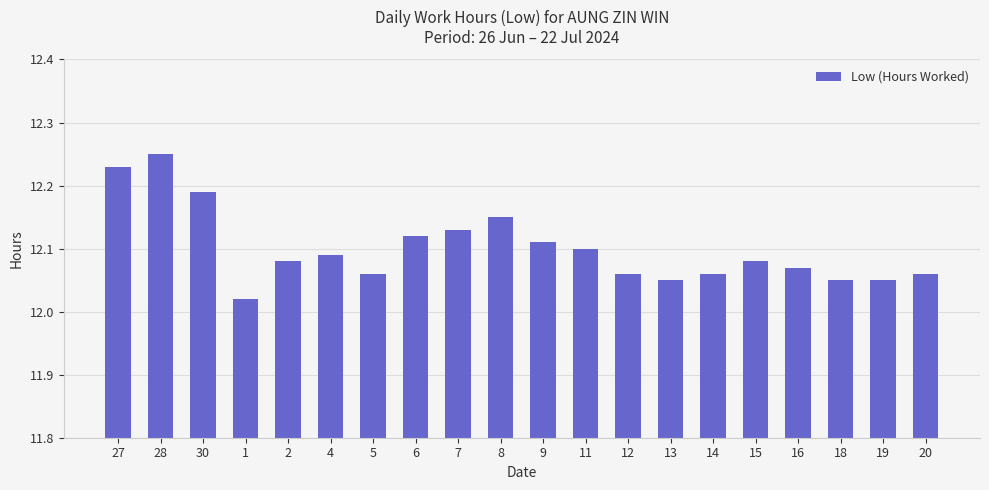

What is the change in value from 1 to 6?

+0.1